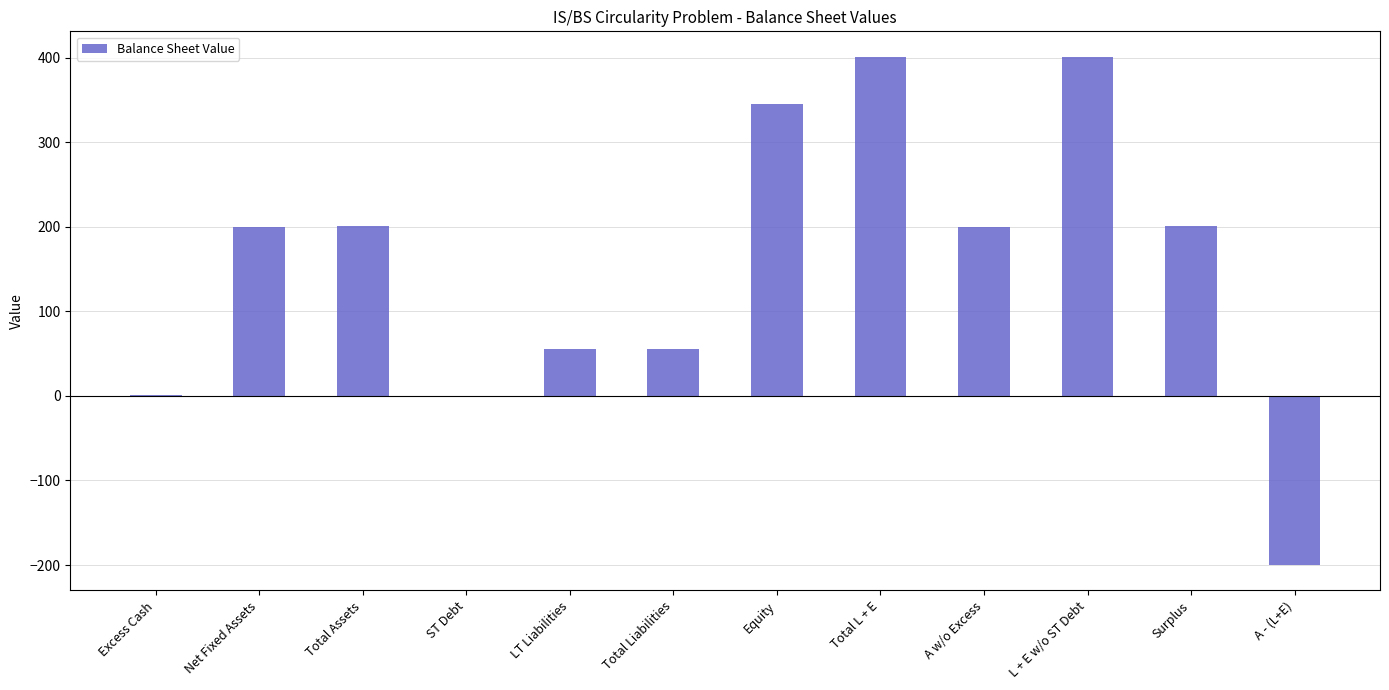

Which has a higher value, A w/o Excess or A - (L+E)?

A w/o Excess